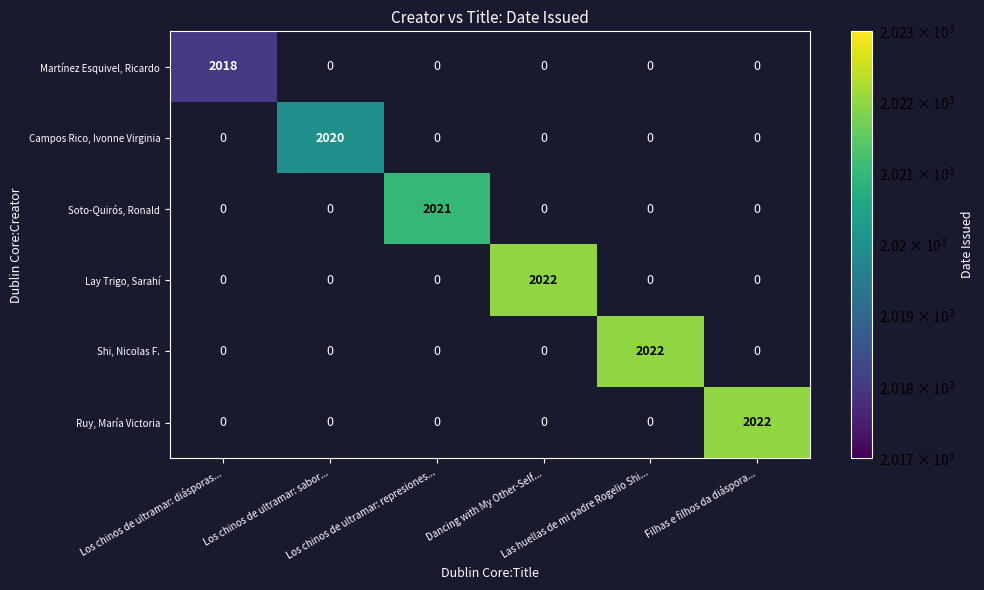

What is the difference between the maximum and minimum values in the Soto-Quirós, Ronald series?

2021